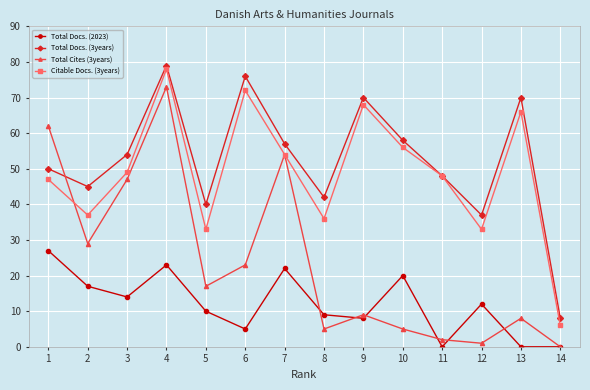

Rank the series at 3 from lowest to highest value.

Total Docs. (2023), Total Cites (3years), Citable Docs. (3years), Total Docs. (3years)